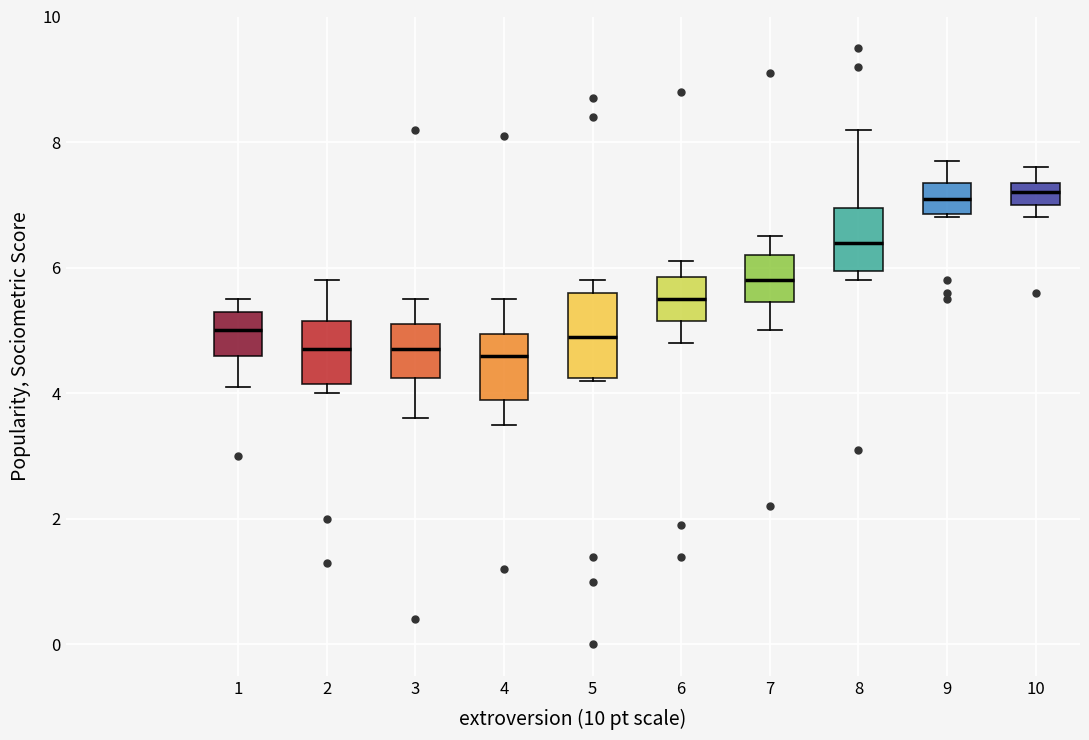

Where does the upper whisker of the box at x = 10 end on the y-axis? The values are not printed on the chart, so give them approximately, as read against the axis.

7.6